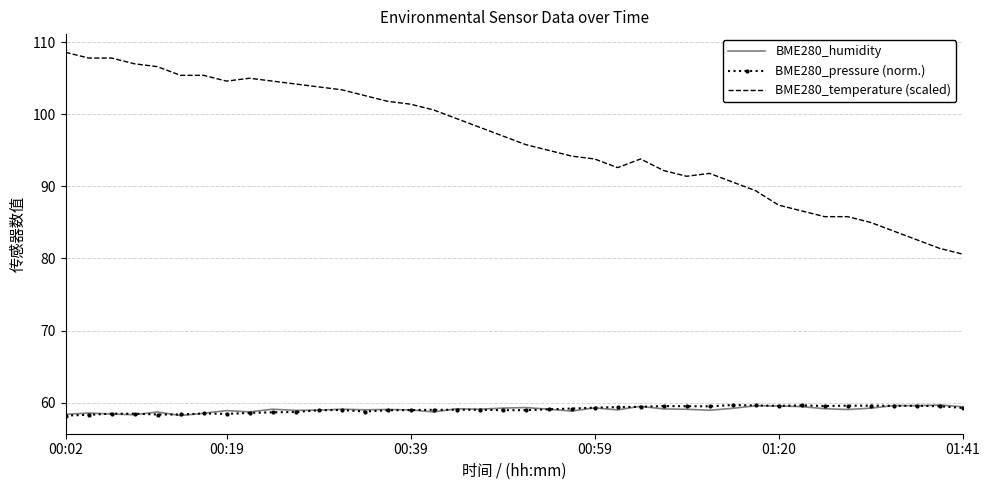

True or false: BME280_temperature (scaled) and BME280_pressure (norm.) cross at least once.

False